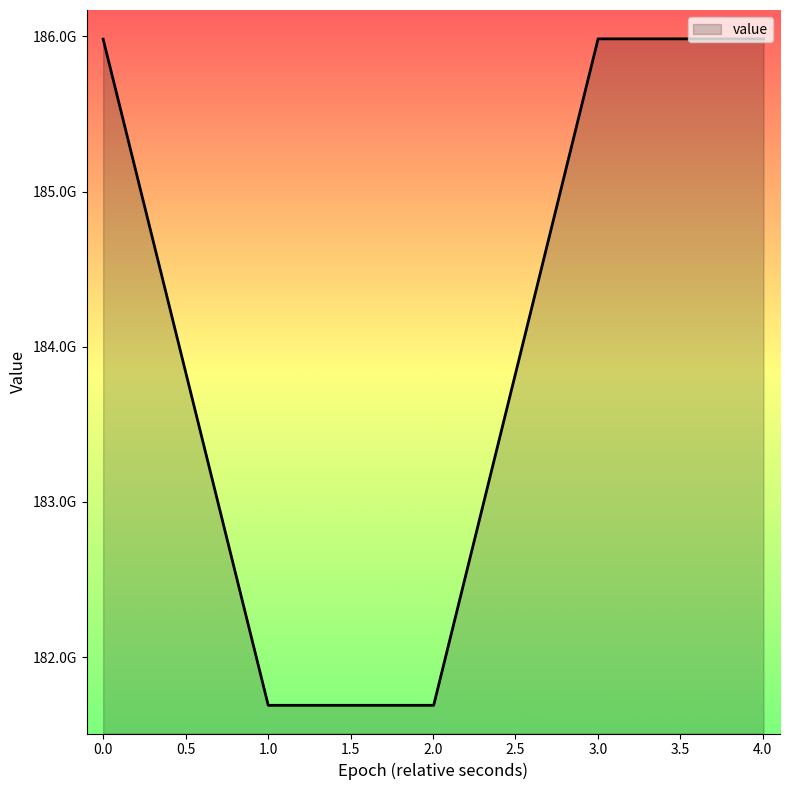

Does the chart display data point markers on the line(s)?

No